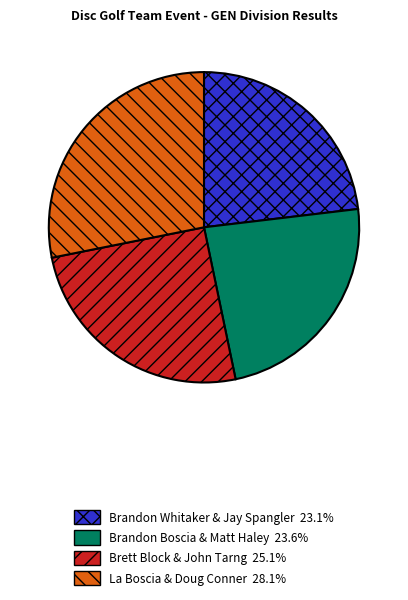

What is the ratio of the value at Brandon Boscia & Matt Haley to the value at La Boscia & Doug Conner?

0.8